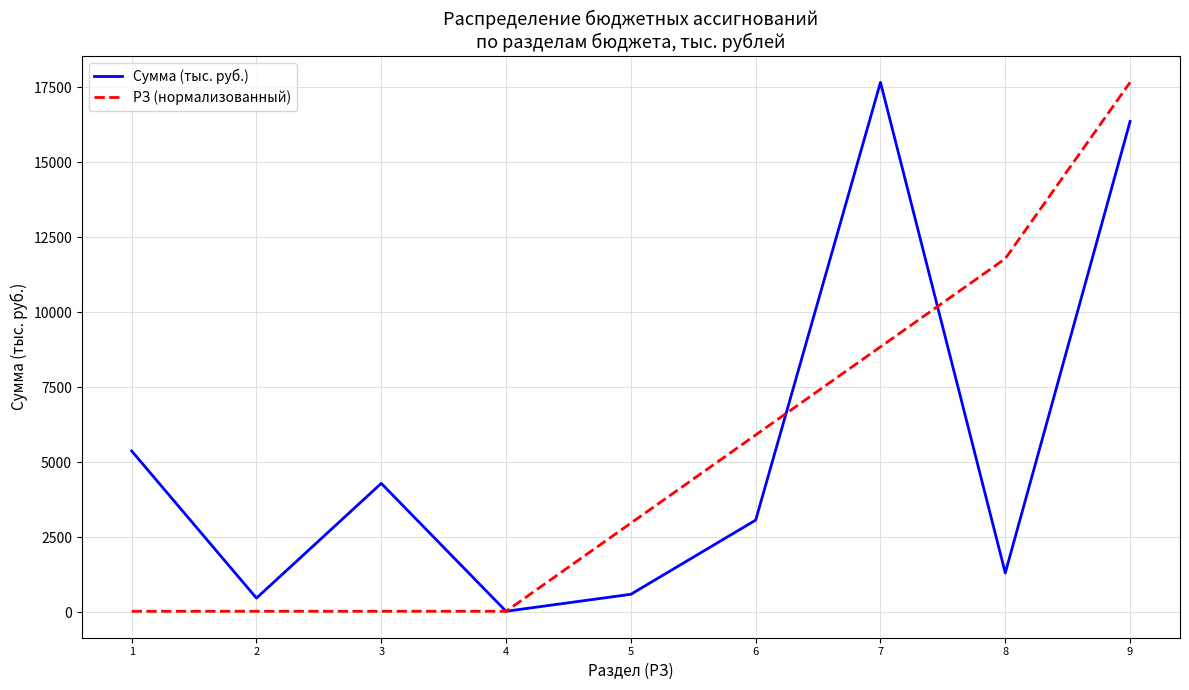

What is the sum of all РЗ (нормализованный) values?

47275.6